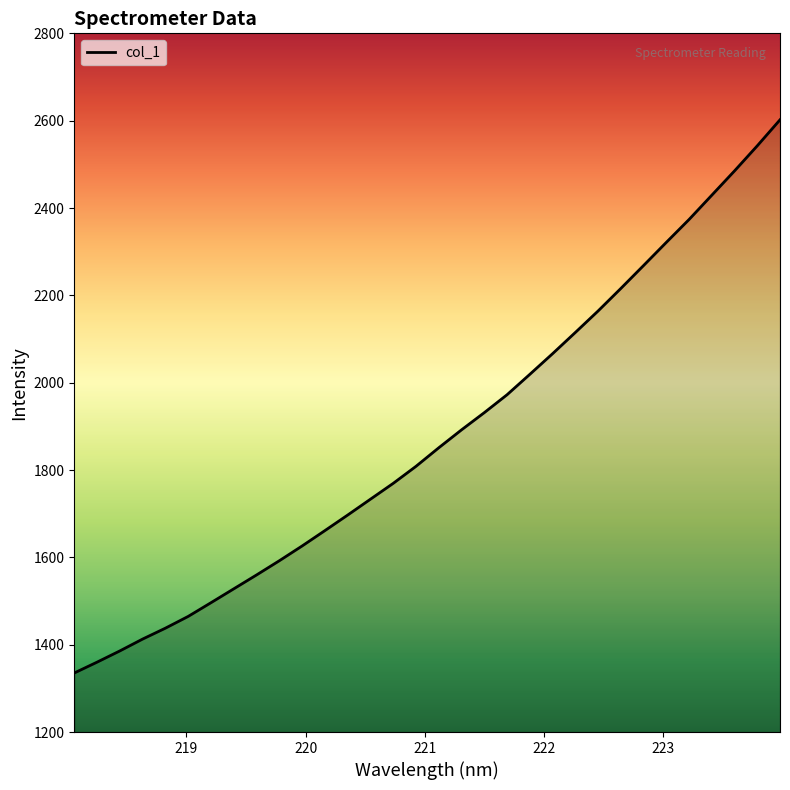

Does the chart have visible grid lines?

No